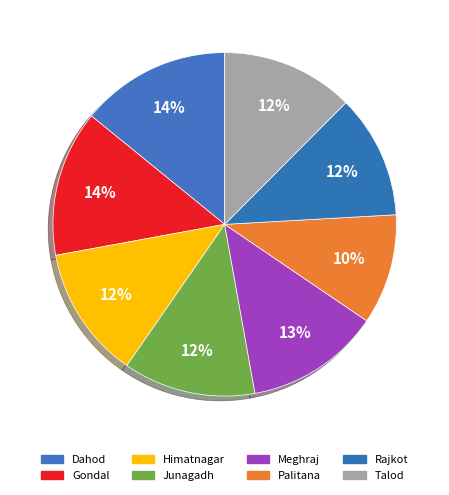

Count the number of slices in the pie.

8